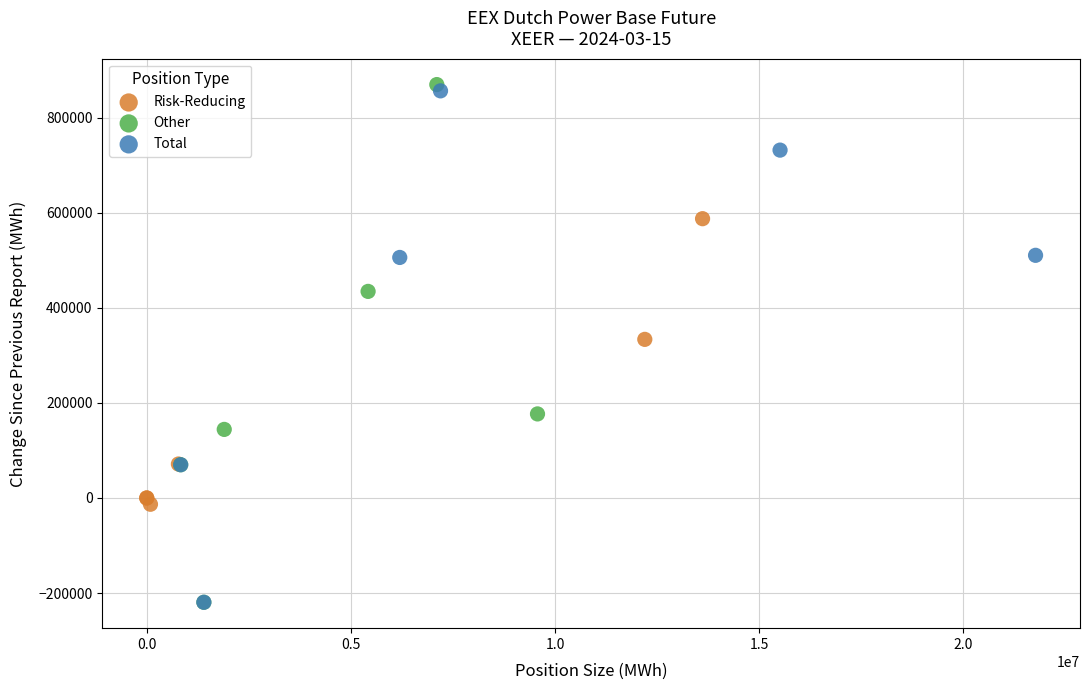

Which series has the largest Y range (max minus min)?

Other